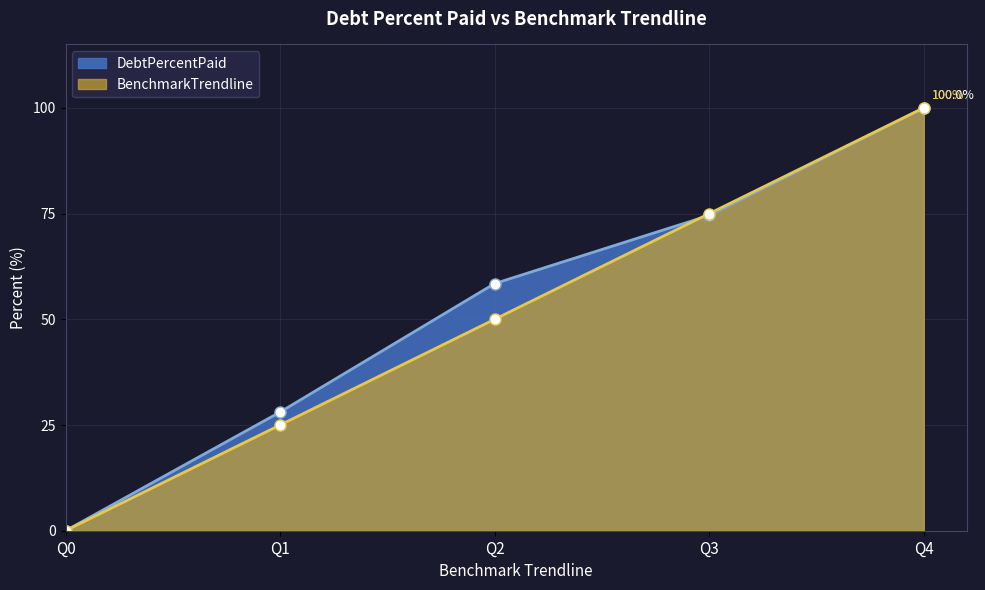

How many lines are shown in the chart?

2